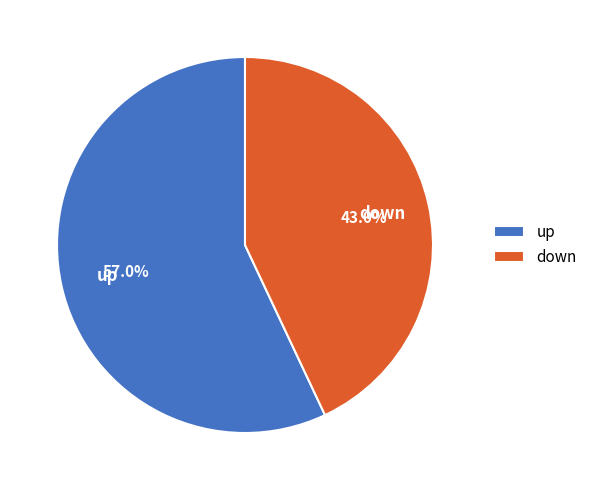

Is there any slice that represents more than half of the pie?

Yes